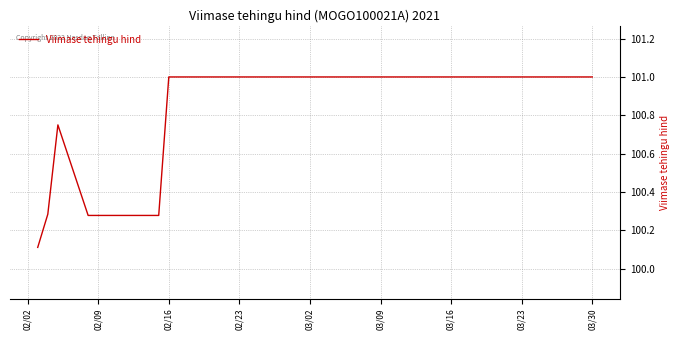

Is this an area chart (filled region under the line)?

No